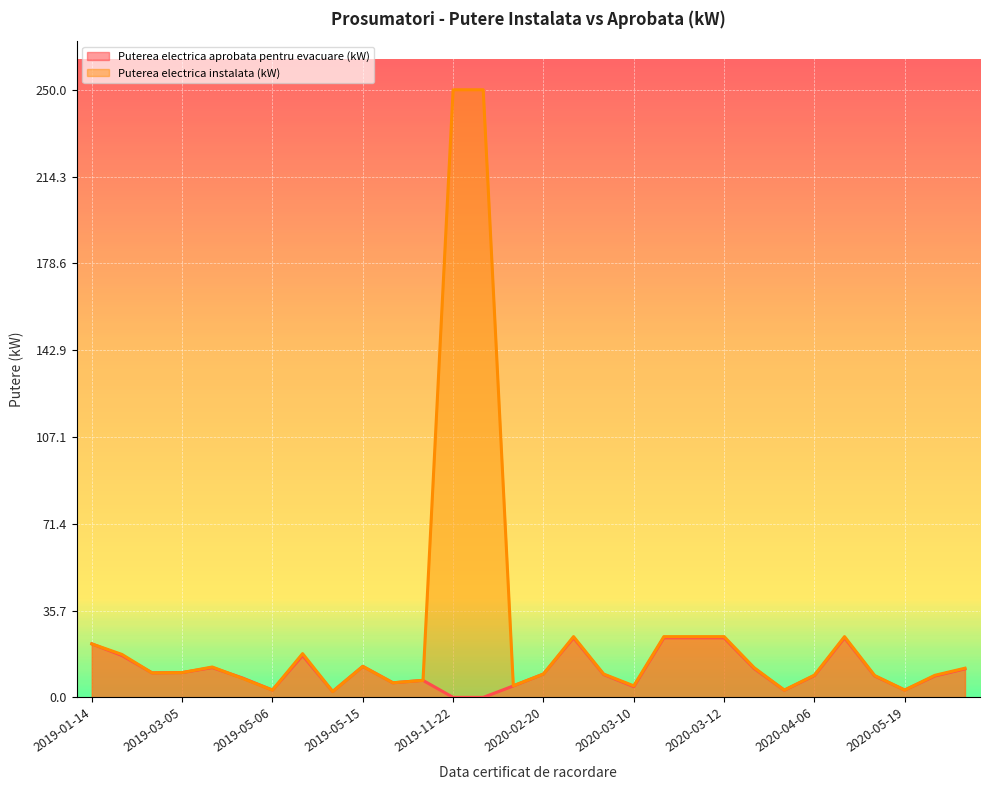

List the series in order of their overall mean, lowest first.

Puterea electrica aprobata pentru evacuare (kW), Puterea electrica instalata (kW)